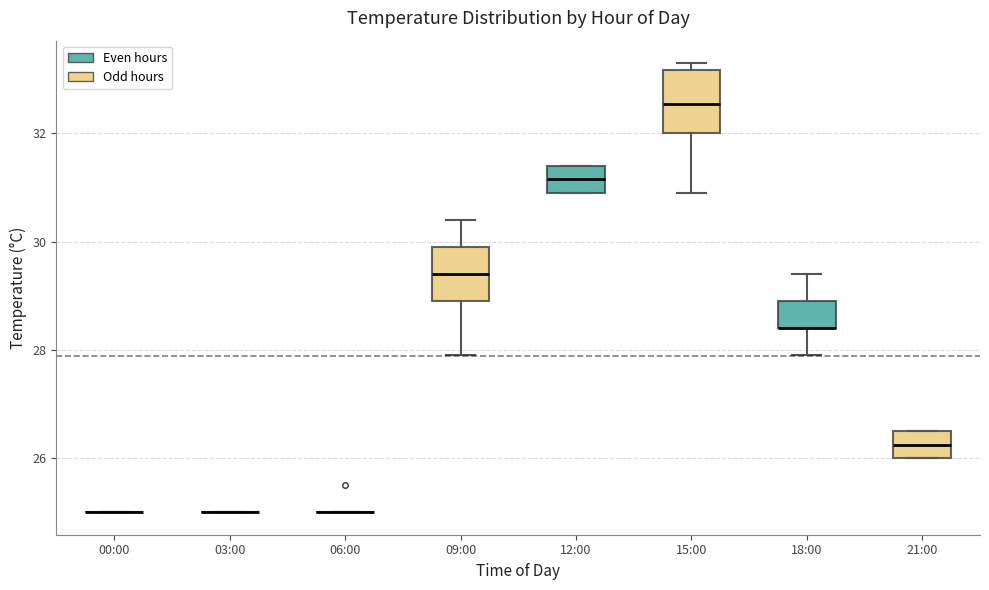

Reading left to right, transcribe this box plot: for each box, give where its median line is, the range the box spans, and where its two whiskers end, as read against the y-axis. The values are not printed on the chart, so give them approximately, as read against the axis.

00:00: box collapsed to a line at 25.0, whiskers 25.0 to 25.0
03:00: box collapsed to a line at 25.0, whiskers 25.0 to 25.0
06:00: box collapsed to a line at 25.0, whiskers 25.0 to 25.0
09:00: median 29.4, box 29.0 to 30.0, whiskers 28.0 to 30.4
12:00: median 31.2, box 31.0 to 31.4, whiskers 31.0 to 31.4
15:00: median 32.6, box 32.0 to 33.2, whiskers 31.0 to 33.4
18:00: median 28.4 (drawn on the box's lower edge), box 28.4 to 29.0, whiskers 28.0 to 29.4
21:00: median 26.2, box 26.0 to 26.6, whiskers 26.0 to 26.6